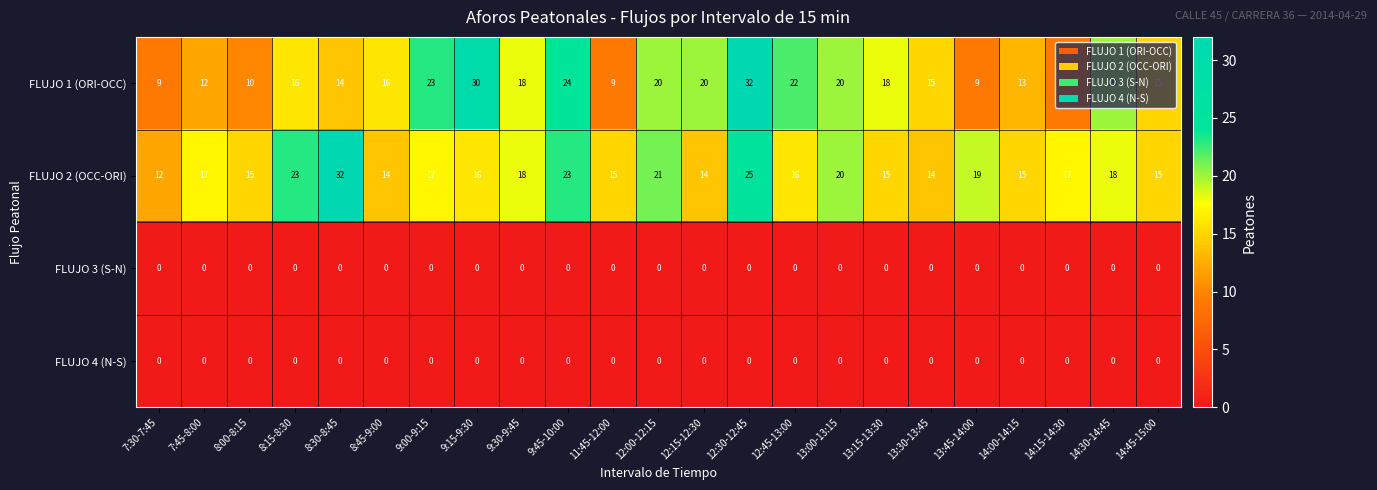

The value of FLUJO 4 (N-S) at 12:30-12:45 is 0. True or false?

True